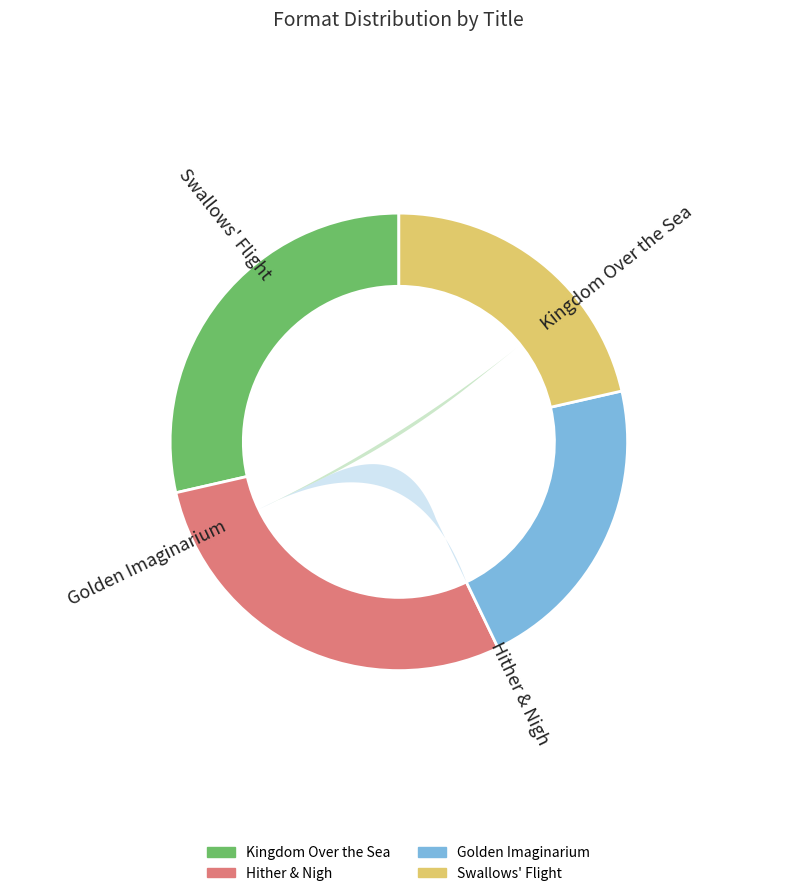

Count the number of slices in the pie.

4